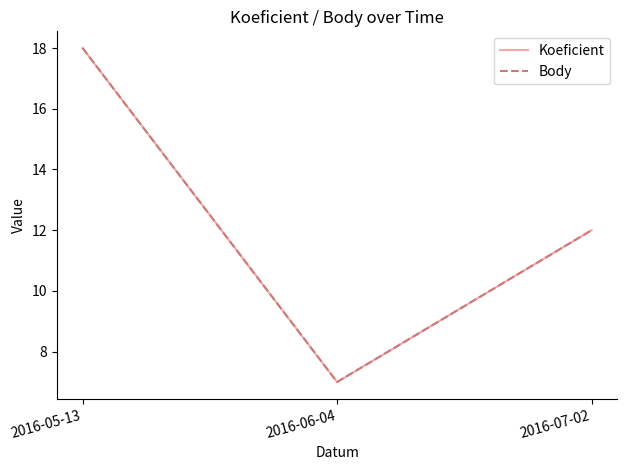

At which label does Body reach its minimum?

2016-06-04